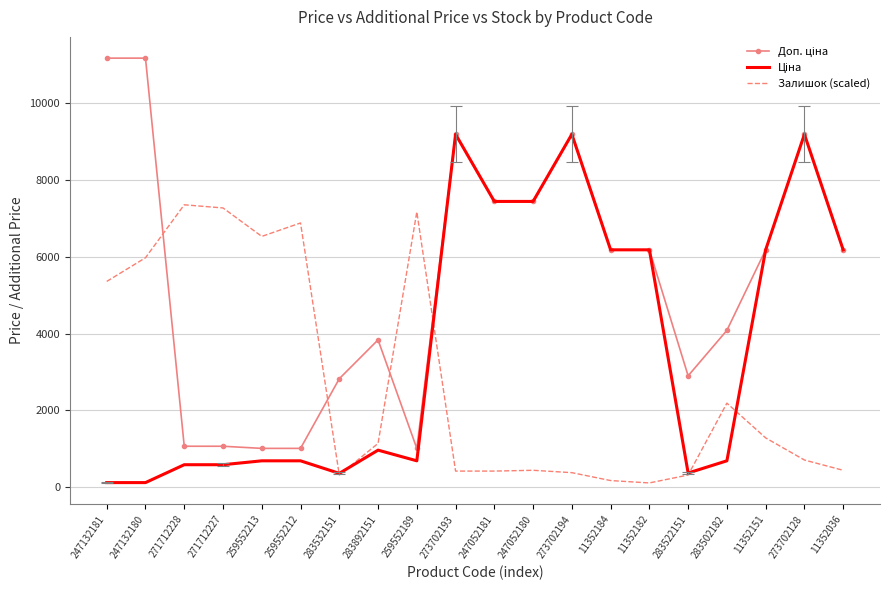

True or false: Залишок (scaled) has a value of 432.8 at 247052180.

True